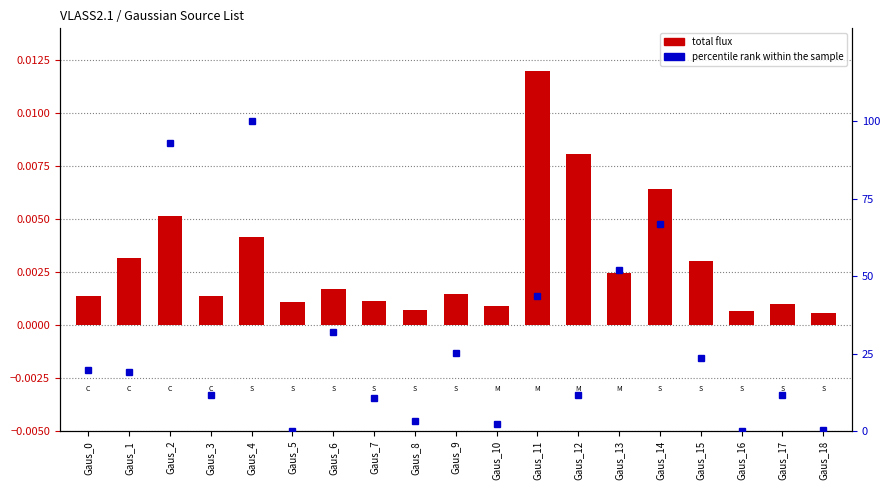

What is the sum of the percentile rank within the sample values at Gaus_18 and Gaus_12?

12.1